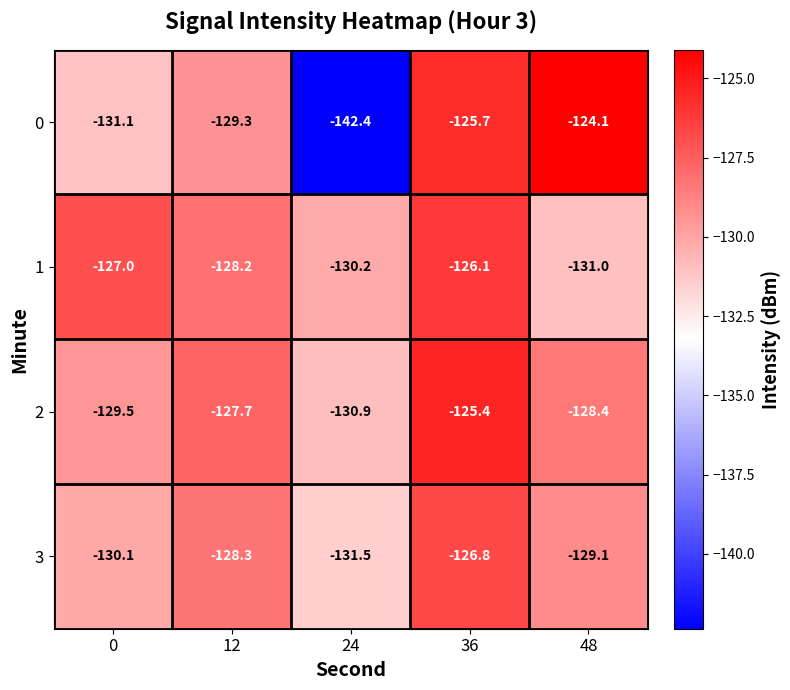

Is it true that 0 equals -125.7 at 36?

True